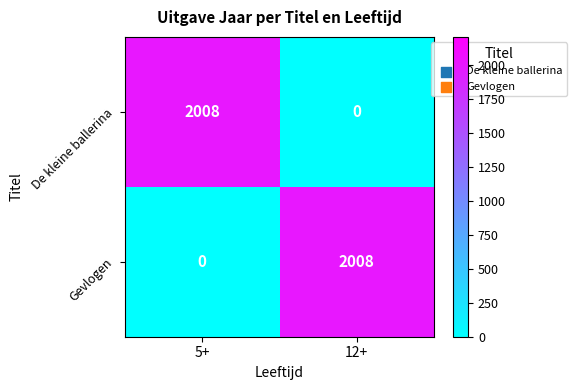

Is it true that Gevlogen equals 0 at 5+?

True